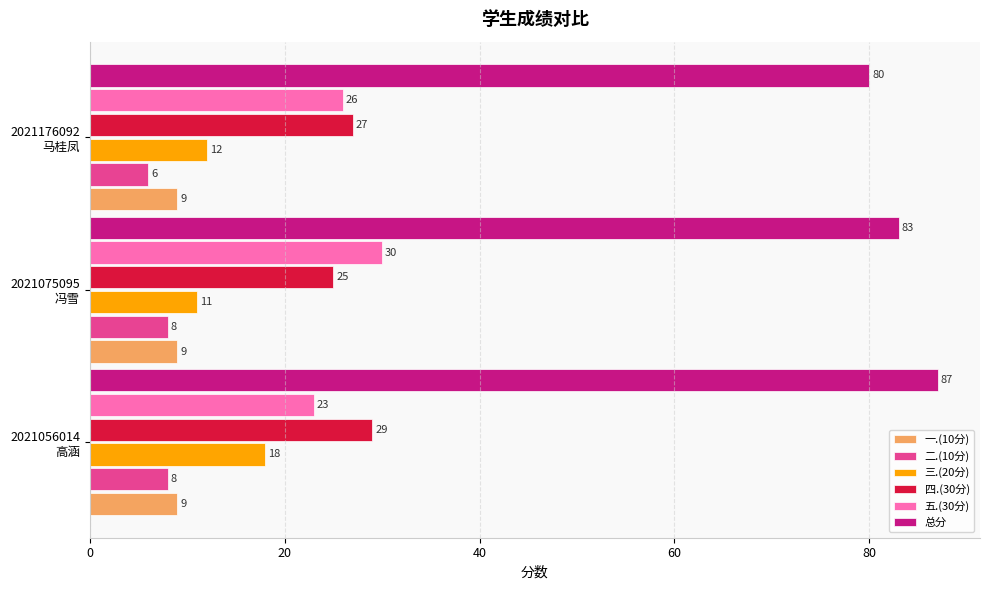

How many distinct data groups are displayed?

6